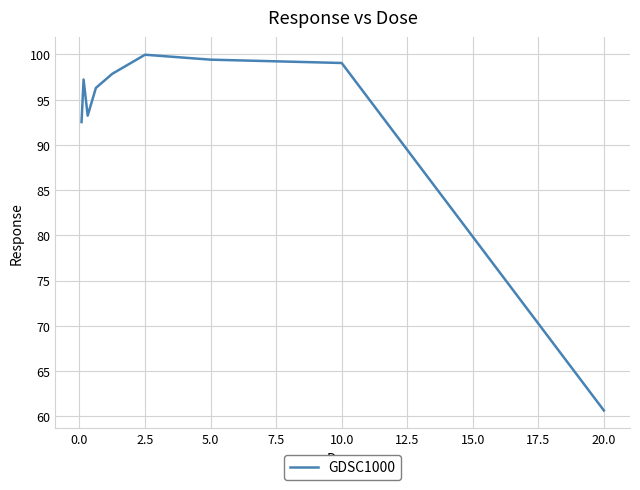

What is the difference between the maximum and minimum values?

39.3